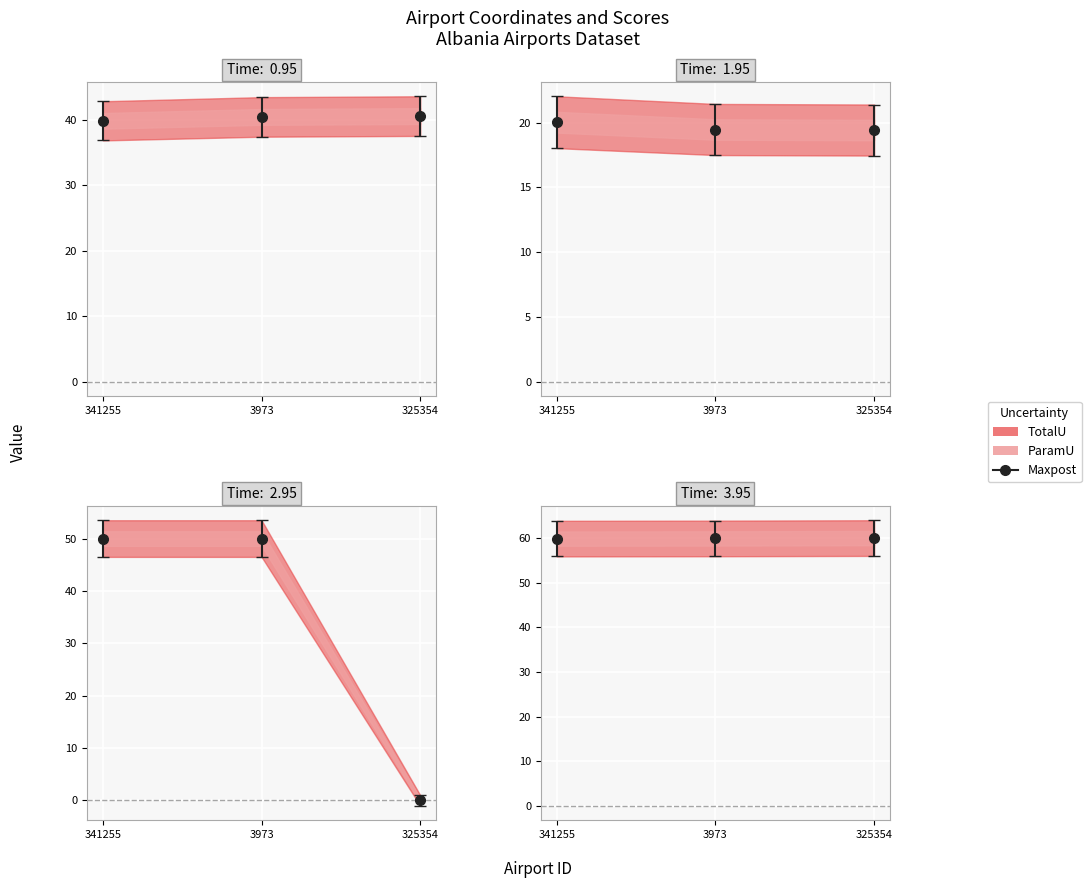

How many data points in score are above 46?

2